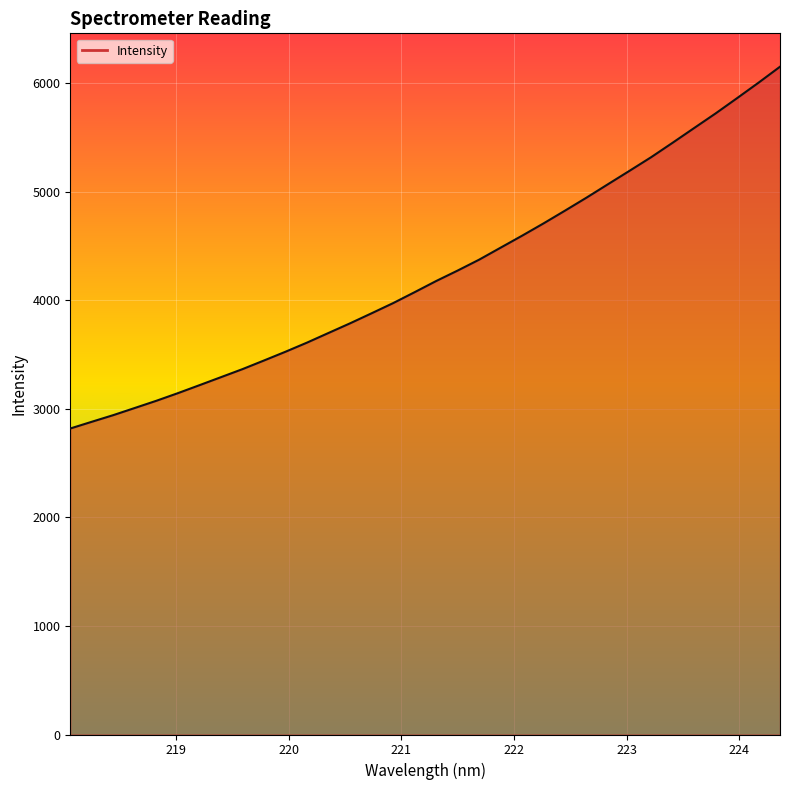

How many lines are shown in the chart?

1